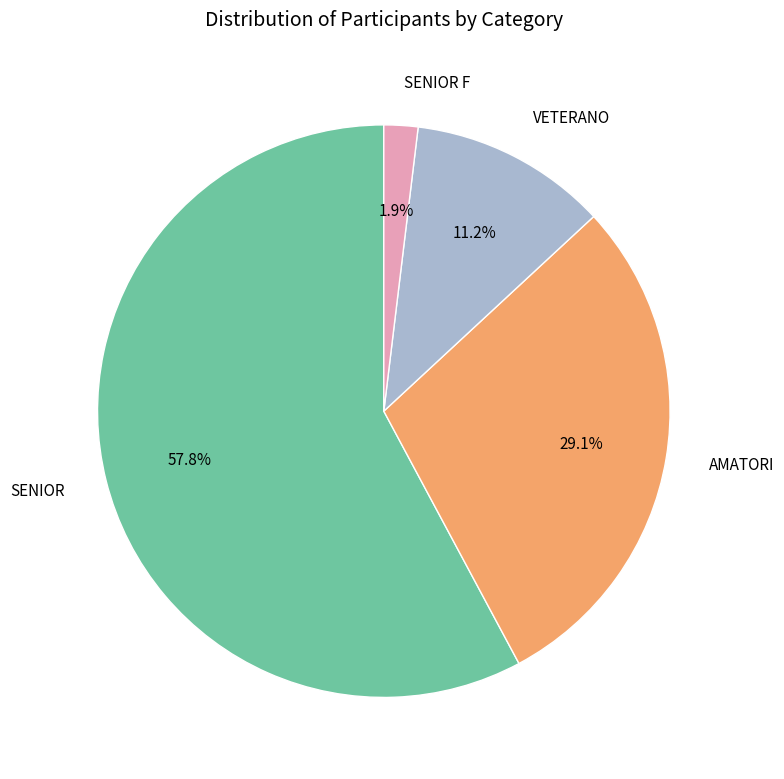

The AMATORI slice represents 29% of the pie. True or false?

True